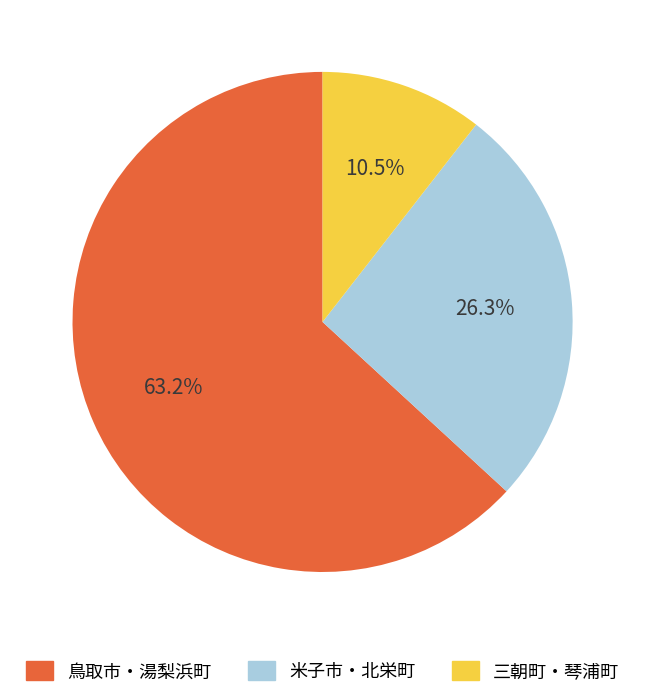

Is there any slice that represents more than half of the pie?

Yes